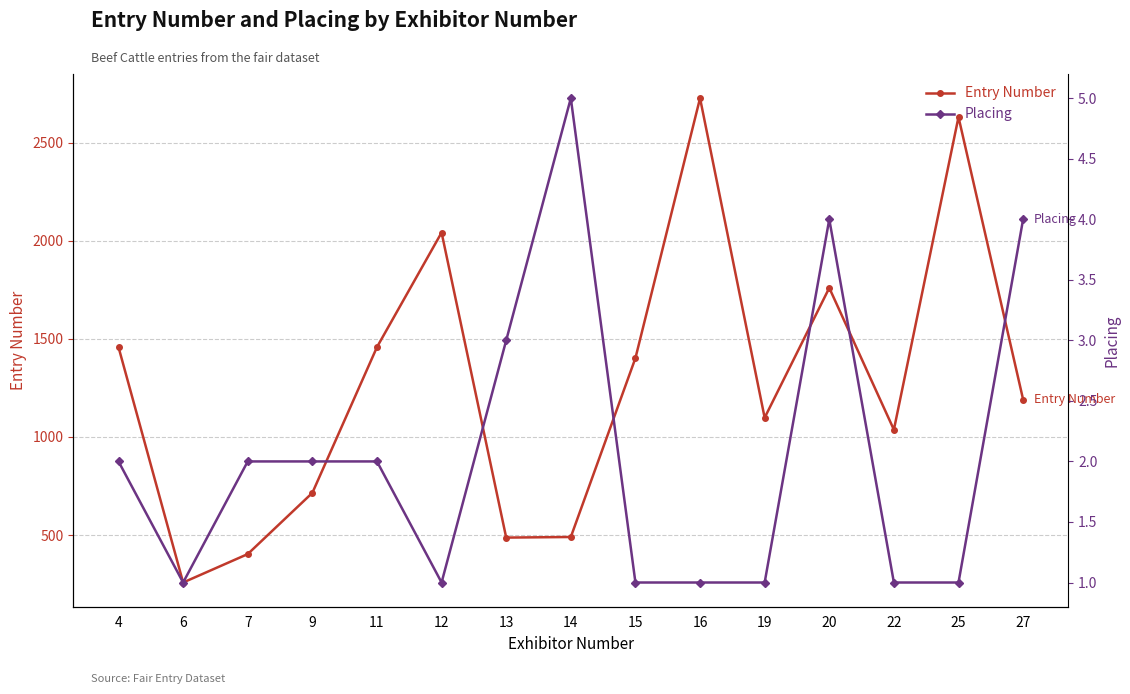

Where does the Placing series first go above 2?

13